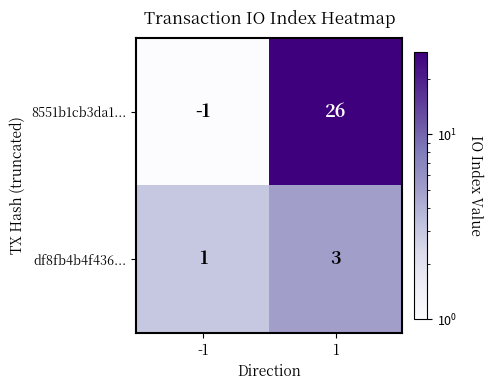

Which series has the largest total across all categories?

8551b1cb3da1...